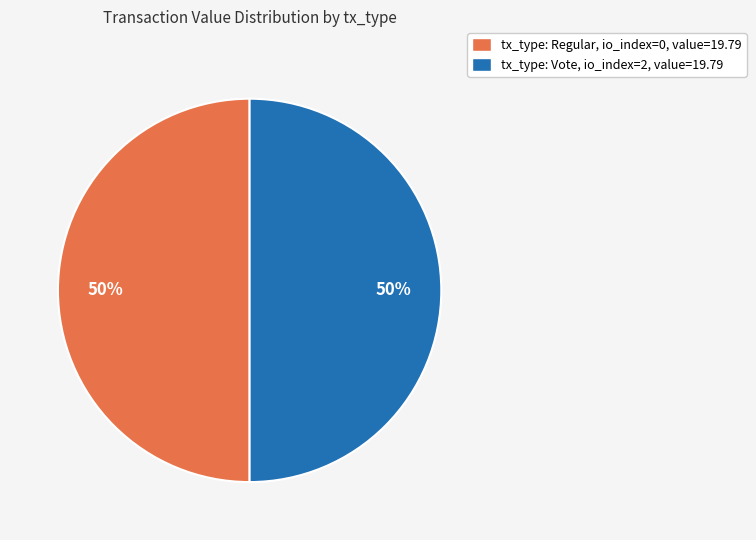

To the nearest percent, what portion does tx_type: Regular, io_index=0, value=19.79 represent?

50%